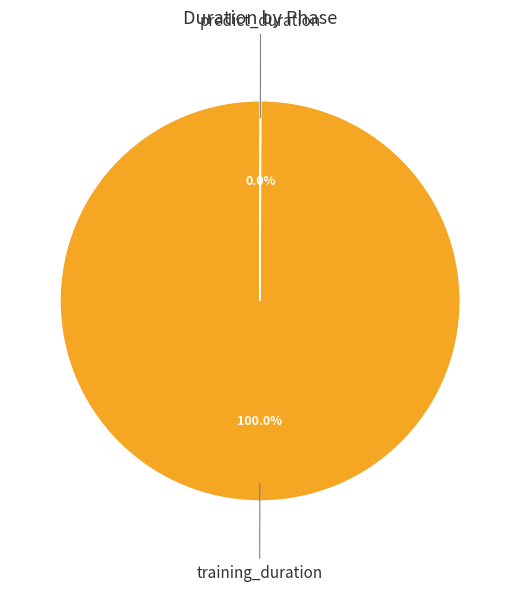

Which category accounts for the majority?

training_duration